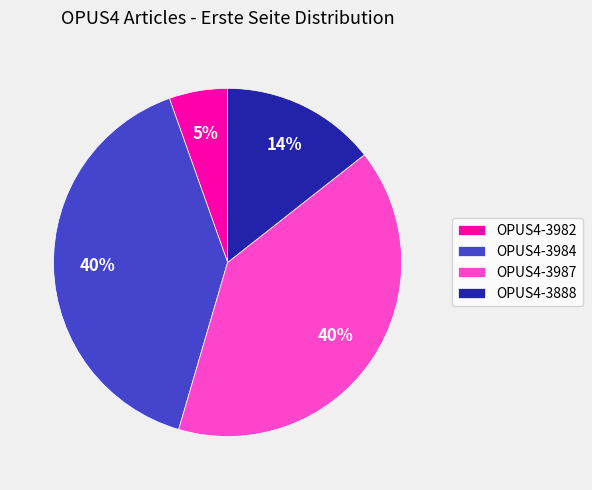

Is the sum of OPUS4-3984 and OPUS4-3987 greater than half?

Yes